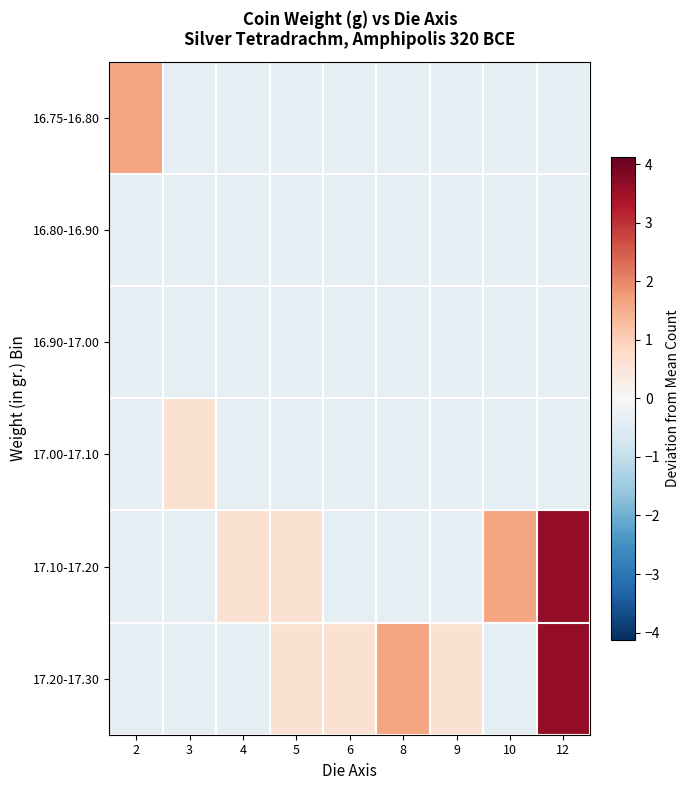

Reading left to right, transcribe all the data shown in this chart.

16.75-16.80: 2=1.6	3=-0.4	4=-0.4	5=-0.4	6=-0.4	8=-0.4	9=-0.4	10=-0.4	12=-0.4
16.80-16.90: 2=-0.4	3=-0.4	4=-0.4	5=-0.4	6=-0.4	8=-0.4	9=-0.4	10=-0.4	12=-0.4
16.90-17.00: 2=-0.4	3=-0.4	4=-0.4	5=-0.4	6=-0.4	8=-0.4	9=-0.4	10=-0.4	12=-0.4
17.00-17.10: 2=-0.4	3=0.6	4=-0.4	5=-0.4	6=-0.4	8=-0.4	9=-0.4	10=-0.4	12=-0.4
17.10-17.20: 2=-0.4	3=-0.4	4=0.6	5=0.6	6=-0.4	8=-0.4	9=-0.4	10=1.6	12=3.6
17.20-17.30: 2=-0.4	3=-0.4	4=-0.4	5=0.6	6=0.6	8=1.6	9=0.6	10=-0.4	12=3.6